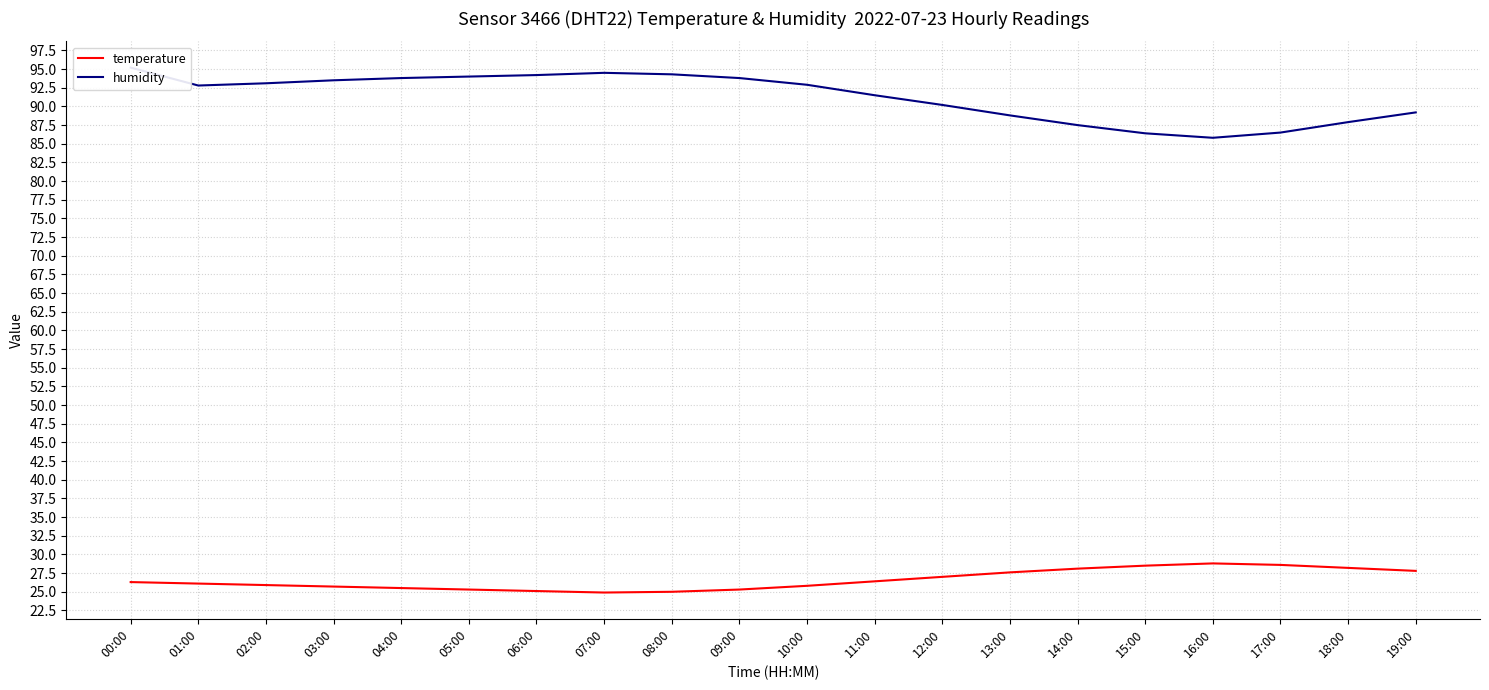

What is the spread (max minus min) of values at 15:00?

57.9